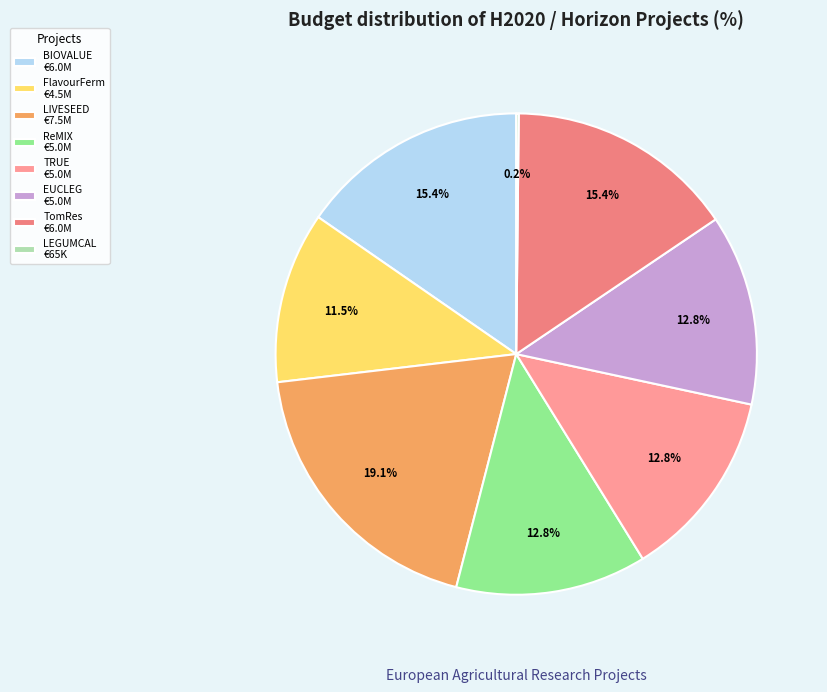

Combined, do EUCLEG and LIVESEED account for over 50%?

No